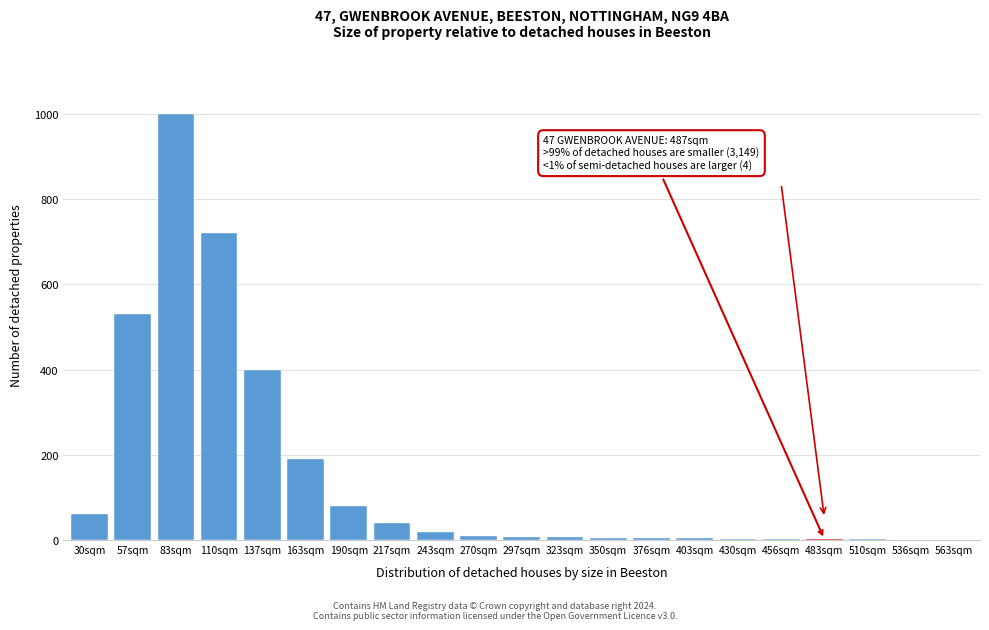

Which label corresponds to the largest value in the chart?

83sqm